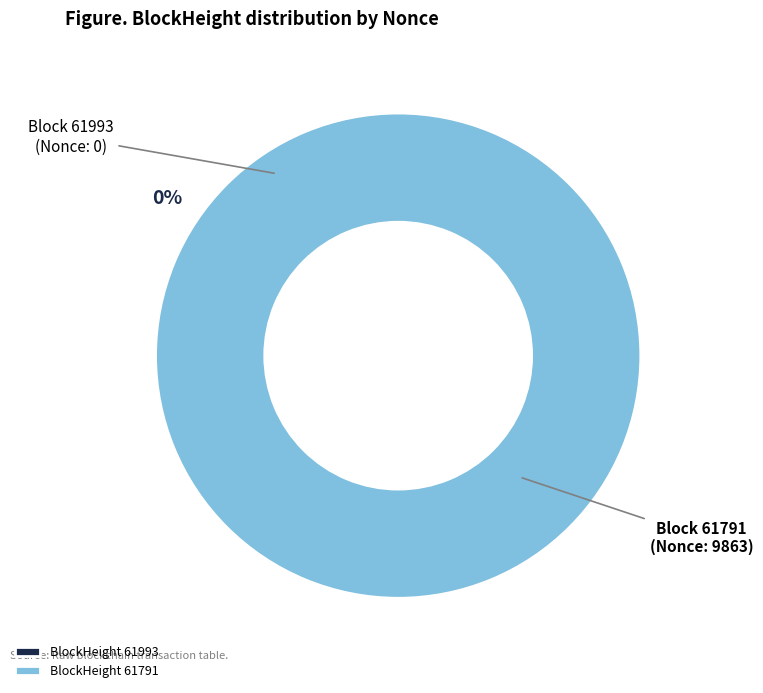

Which category has the biggest portion of the pie?

61791